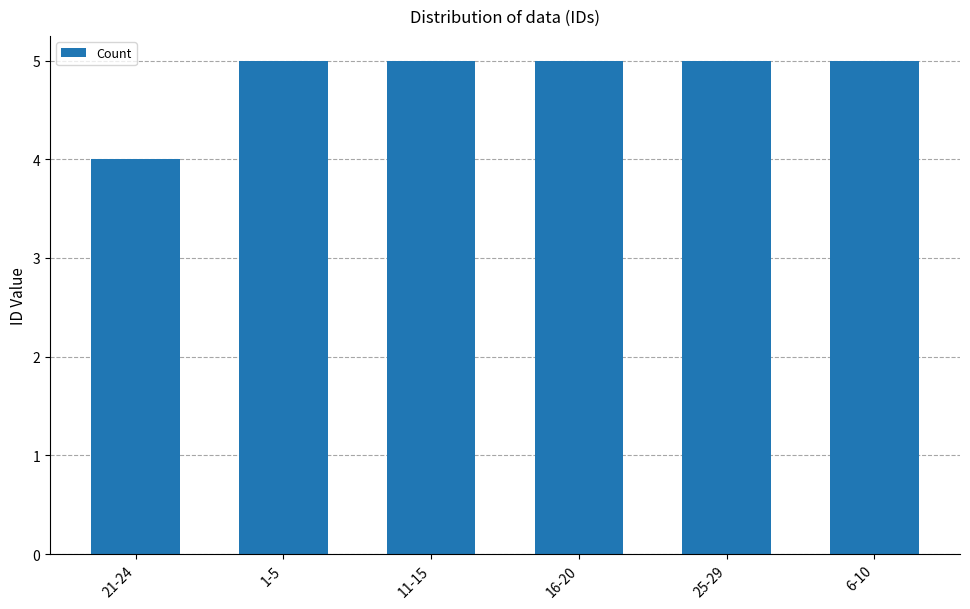

What is the greatest value displayed?

5